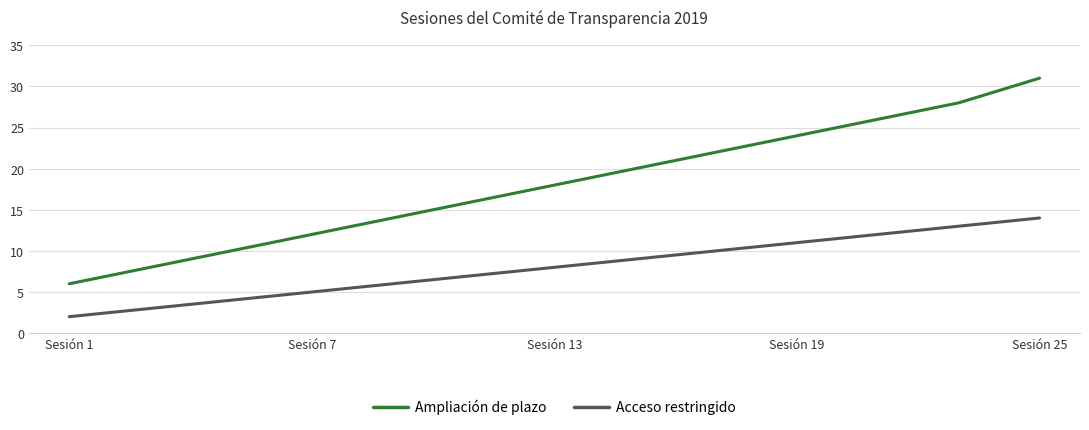

Which series has the largest total across all categories?

Ampliación de plazo